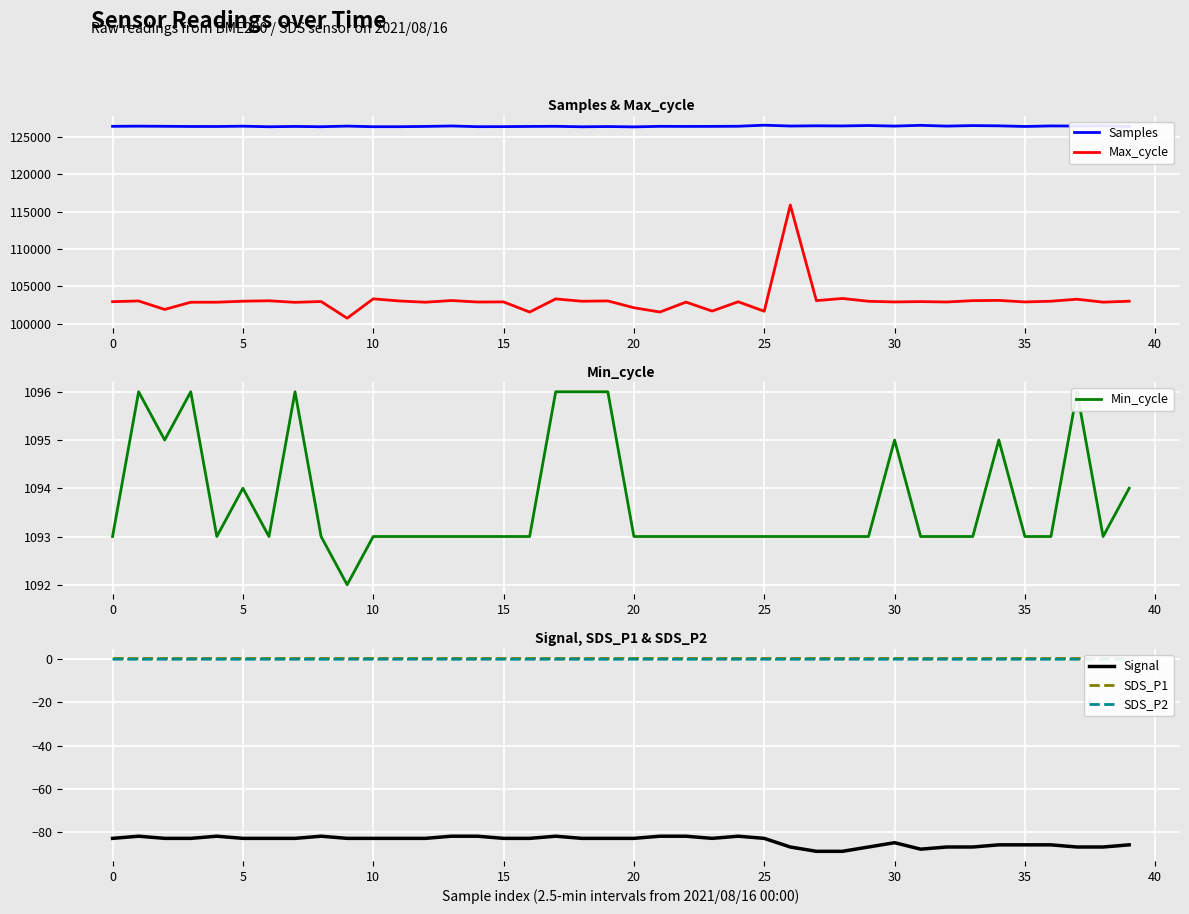

True or false: Samples and Max_cycle intersect in this chart.

False